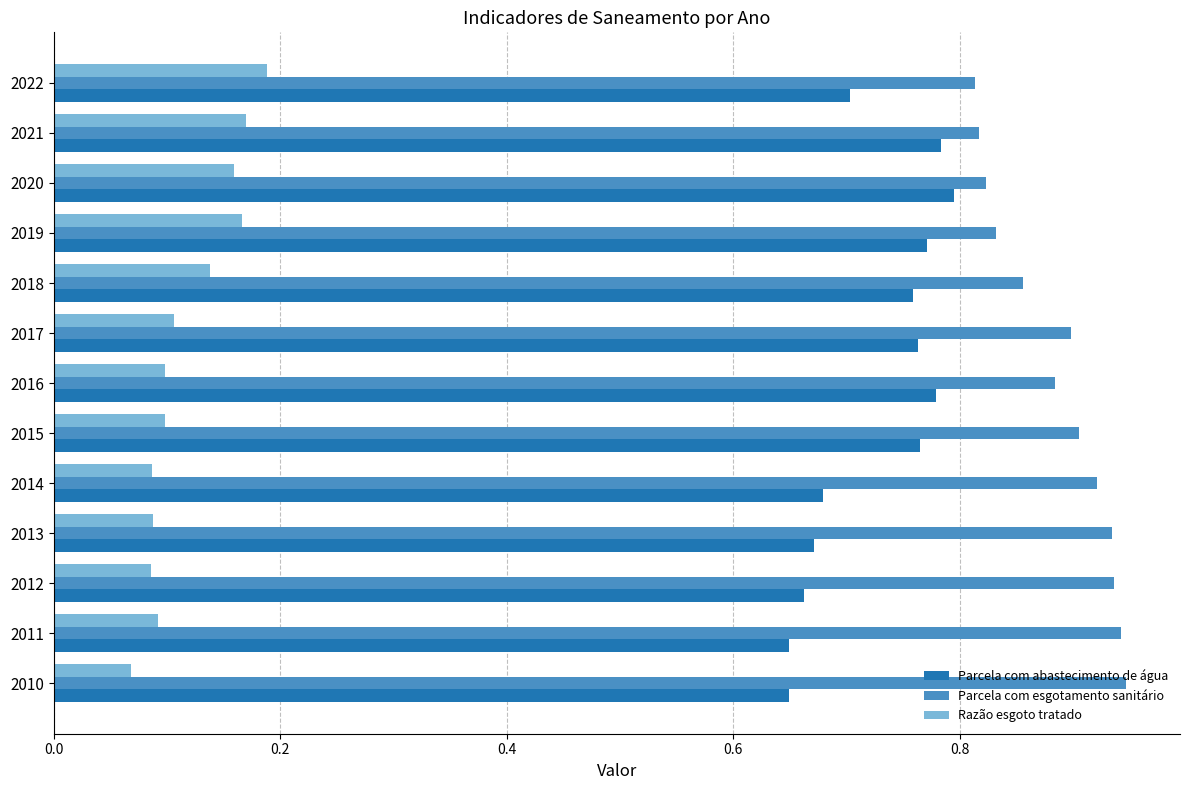

What is the sum of all Parcela com abastecimento de água values?

9.4